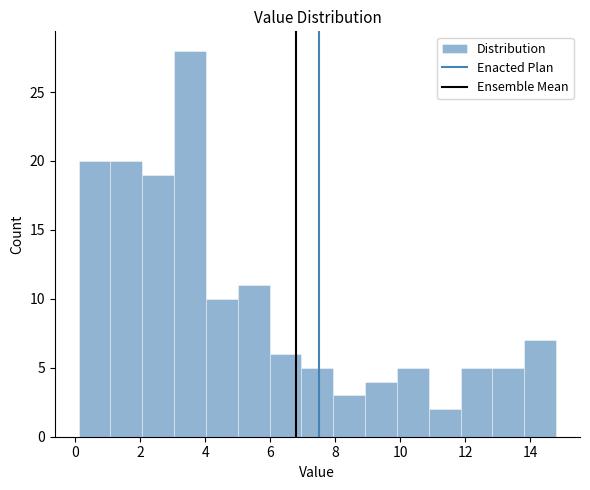

What is the height of the bar covering 13.82 to 14.80 on the x-axis? Neither the bar edges nor the heights are printed on the chart, so give them approximately, as read against the axes.

7